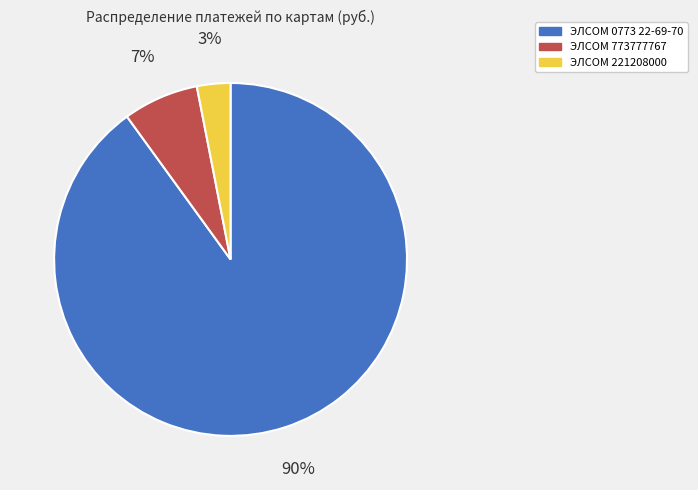

To the nearest percent, what is the difference between the ЭЛСОМ 0773 22-69-70 and ЭЛСОМ 773777767 slice percentages?

83%